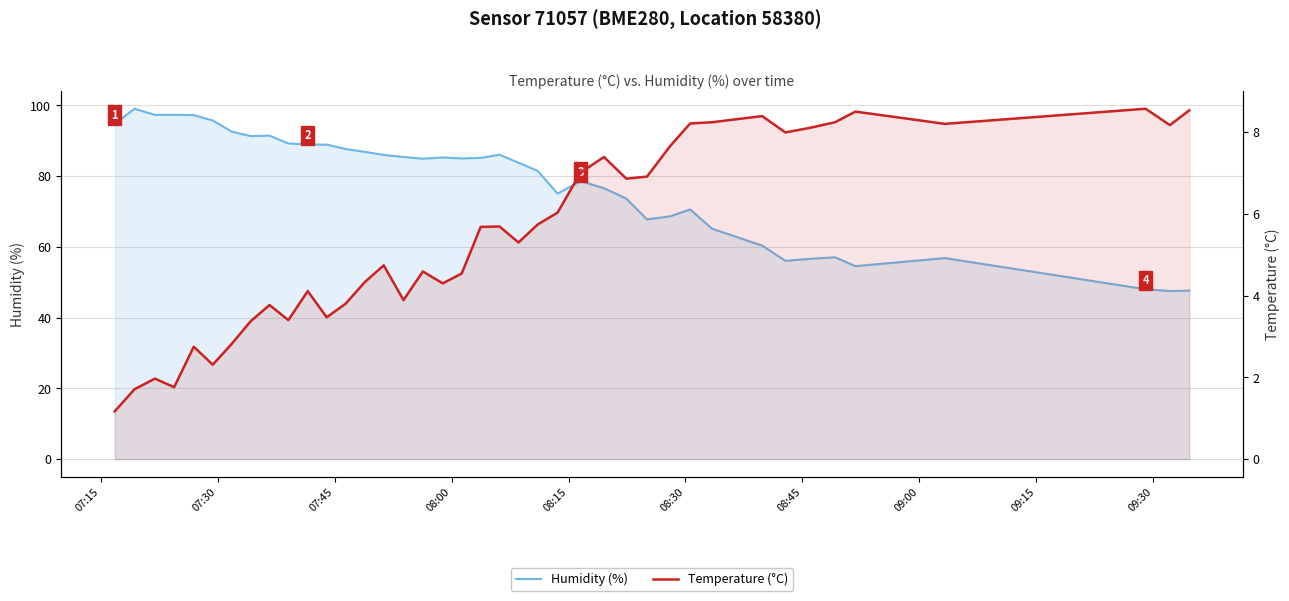

True or false: Humidity (%) and Temperature (°C) intersect in this chart.

False